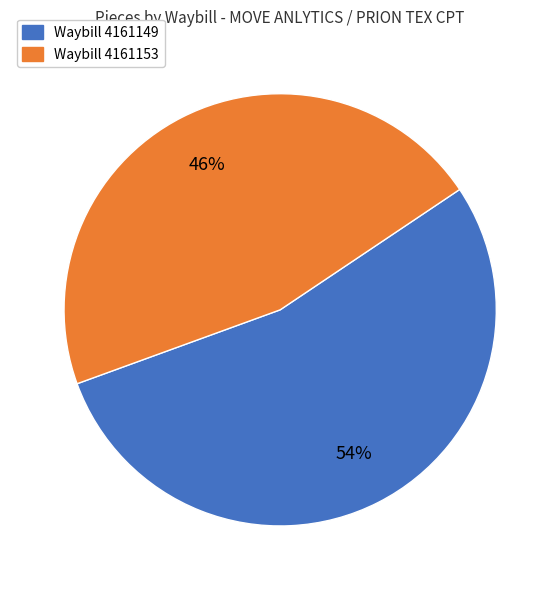

What percentage is the Waybill 4161149 slice, to the nearest percent?

54%